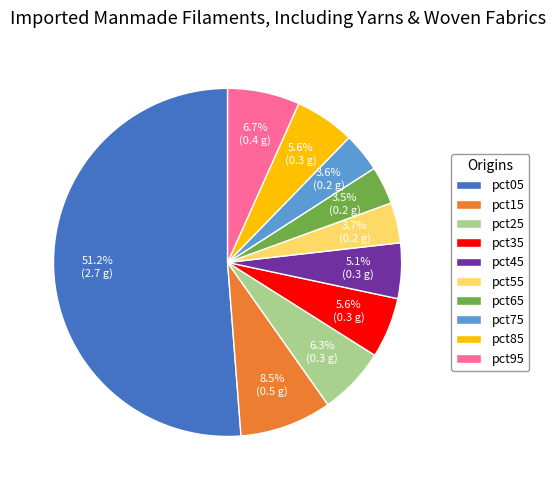

Is it true that pct45 is 13% of the pie?

False